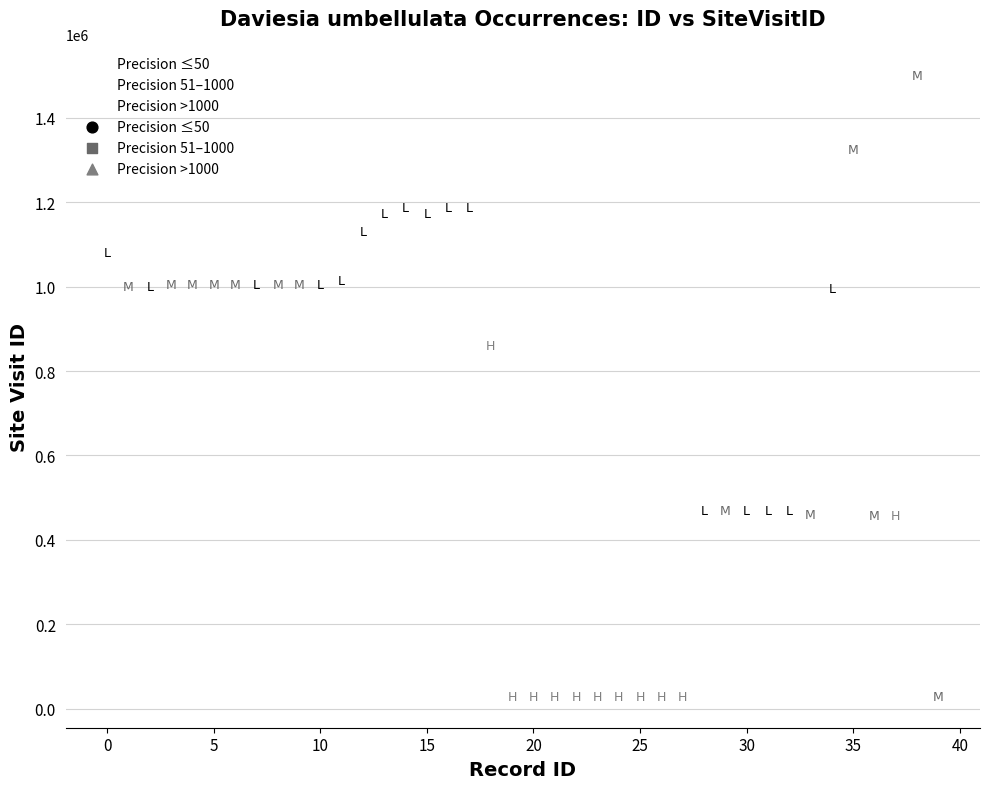

Which series has the largest Y range (max minus min)?

Precision 51–1000